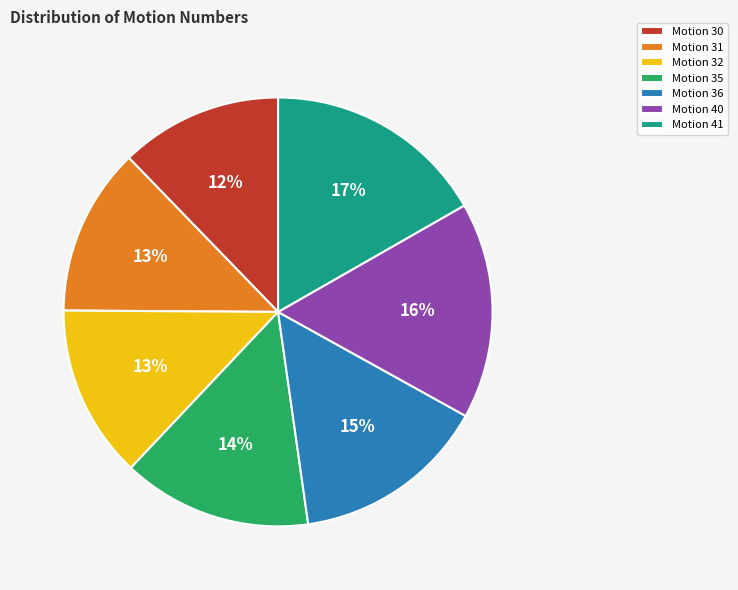

Does Motion 31 represent more than half of the total?

No